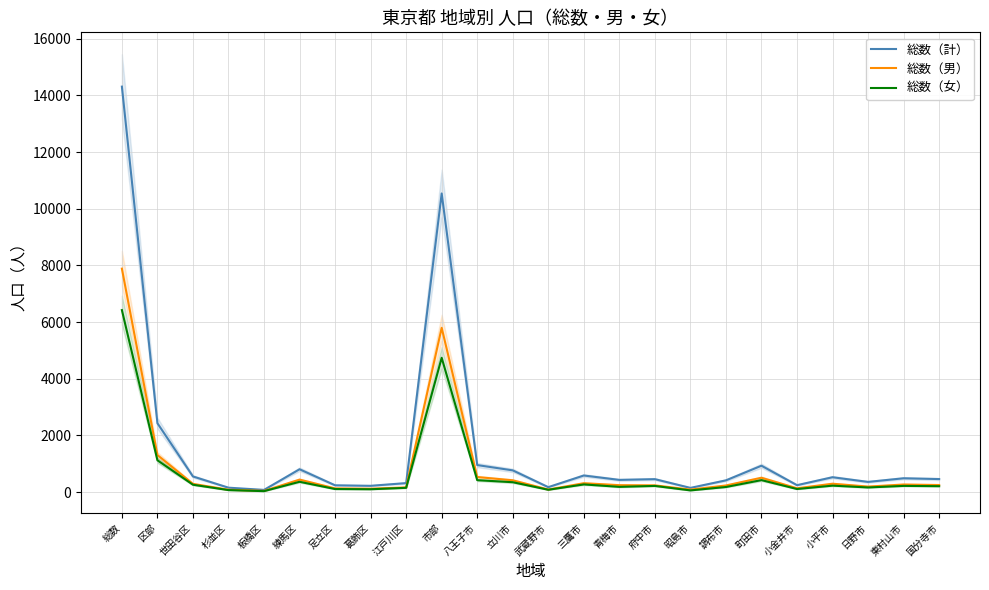

True or false: 総数（計） and 総数（男） cross at least once.

False